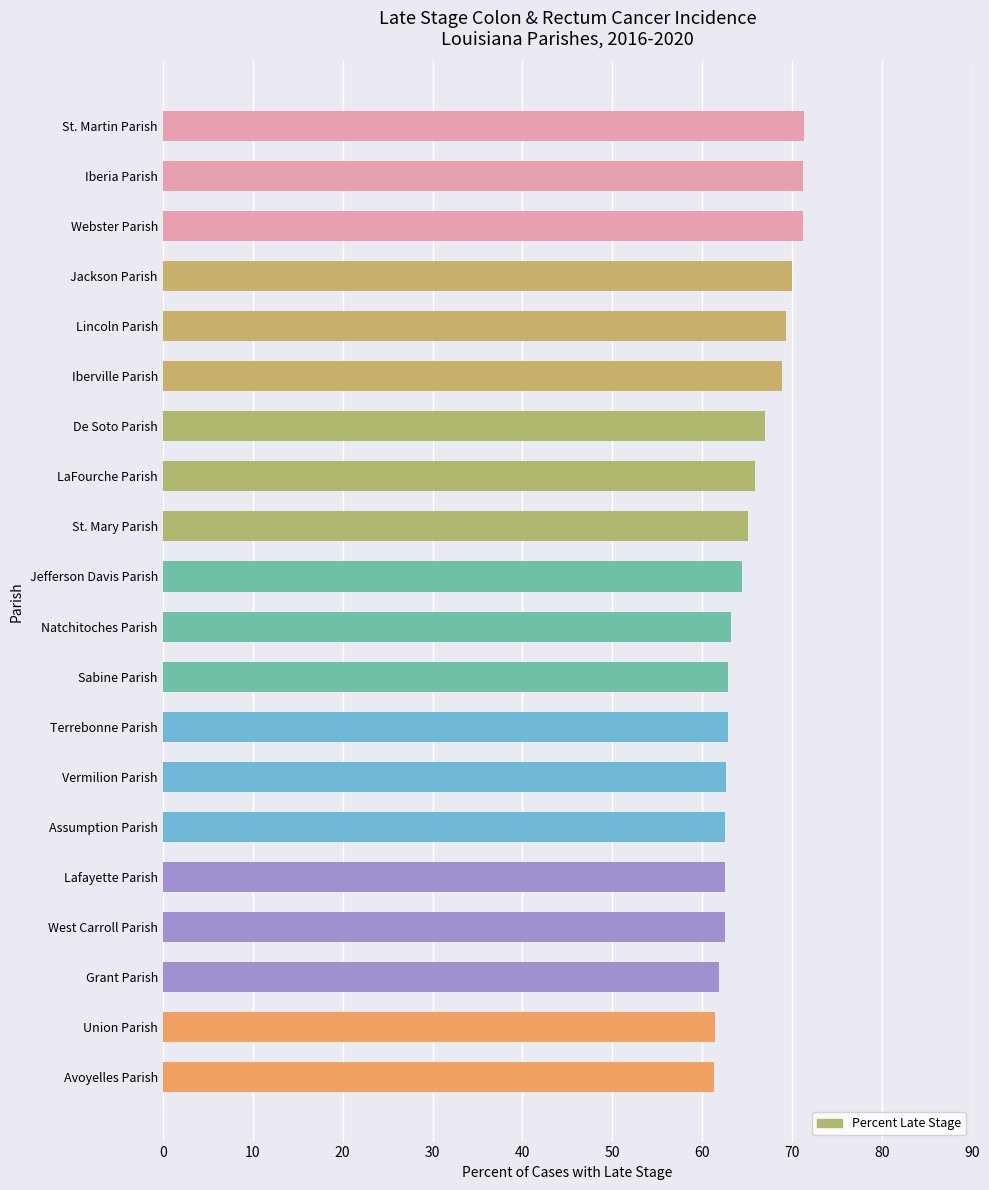

What is the change in value from Jackson Parish to Assumption Parish?

-7.5